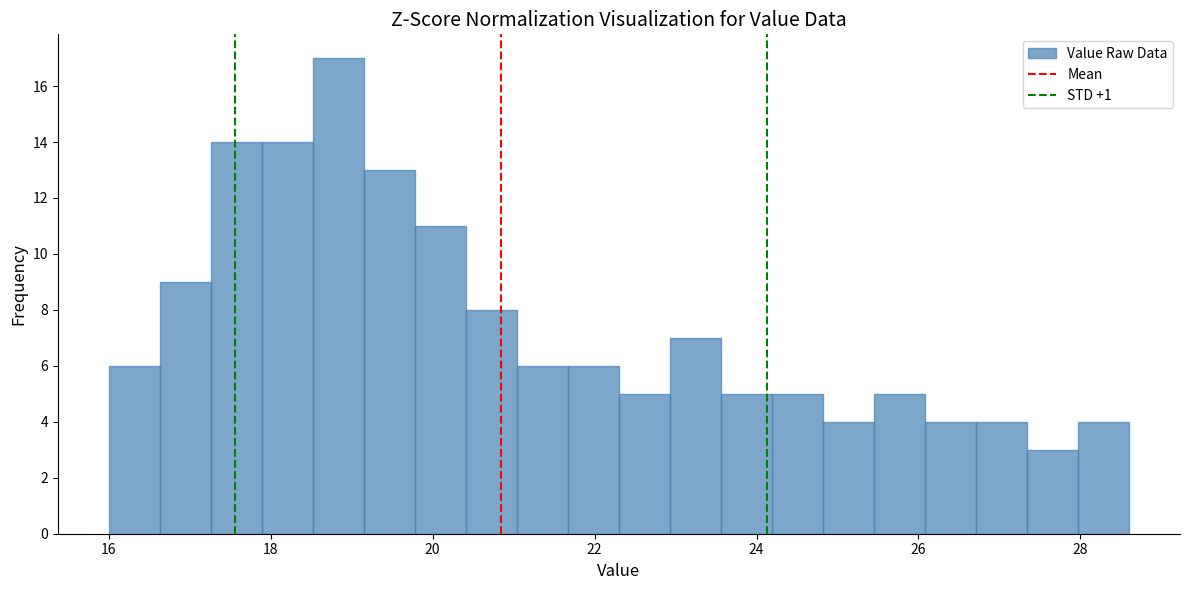

Read against the x-axis, roughly where is the centre of the tallest bar?

18.8